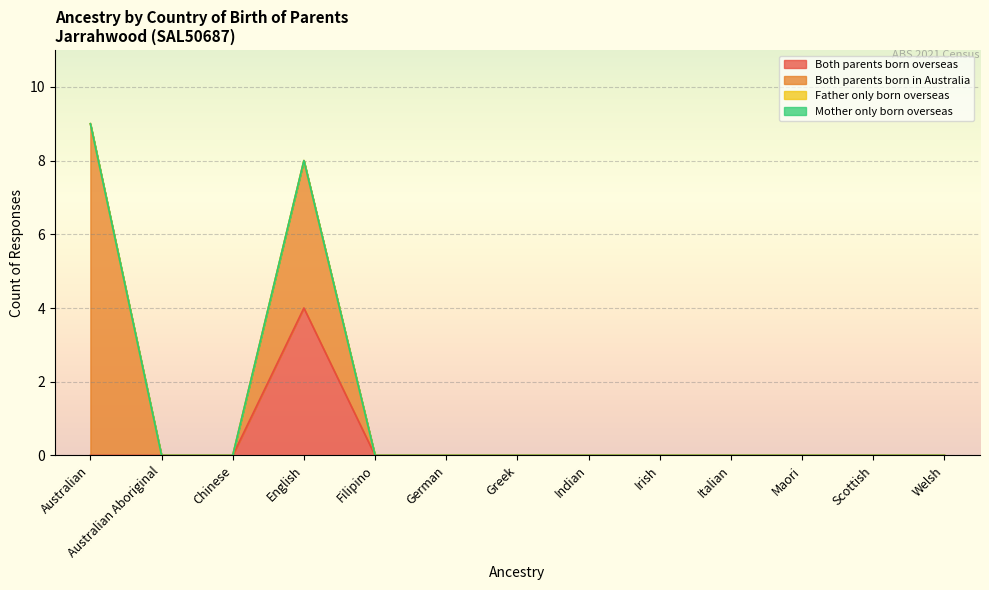

At which category does the chart reach its minimum across all series?

Australian